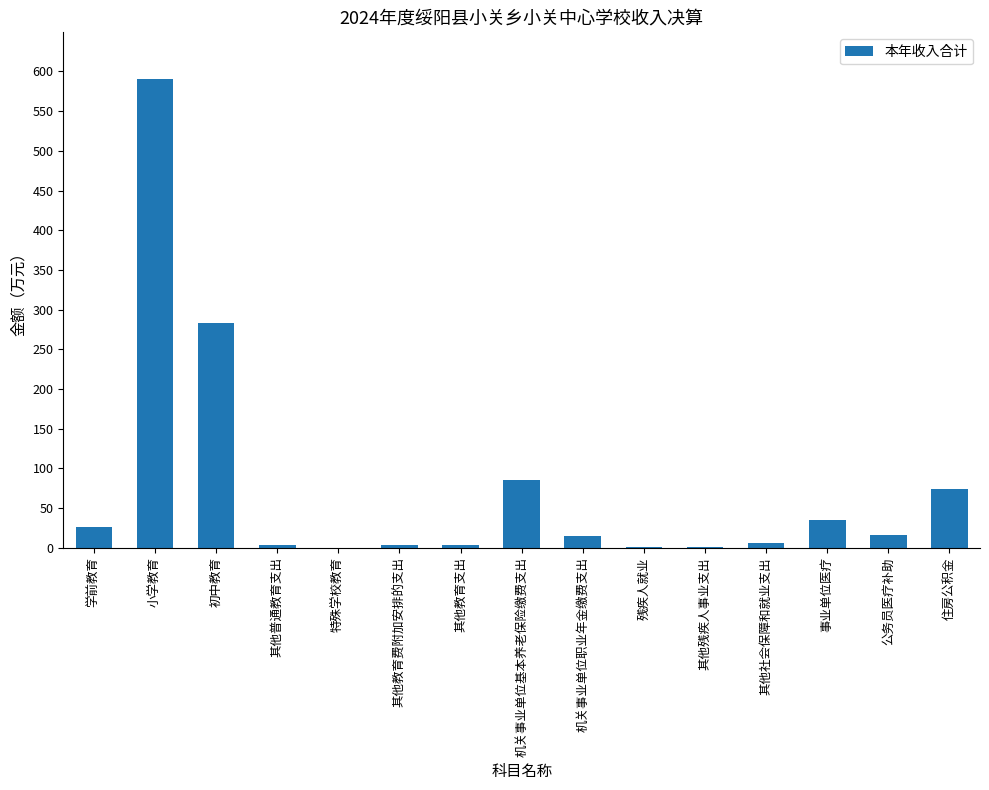

Which label corresponds to the largest value in the chart?

小学教育